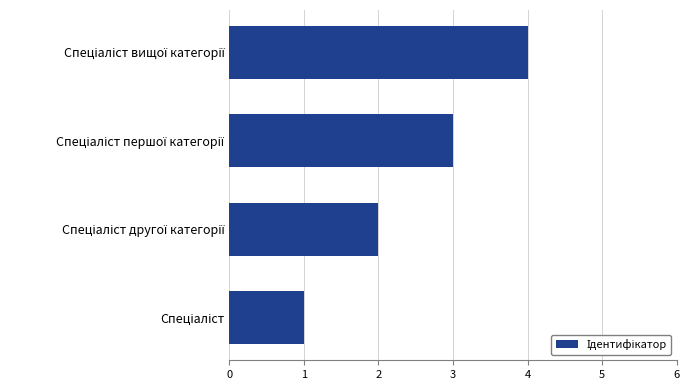

What is the sum of all values?

10